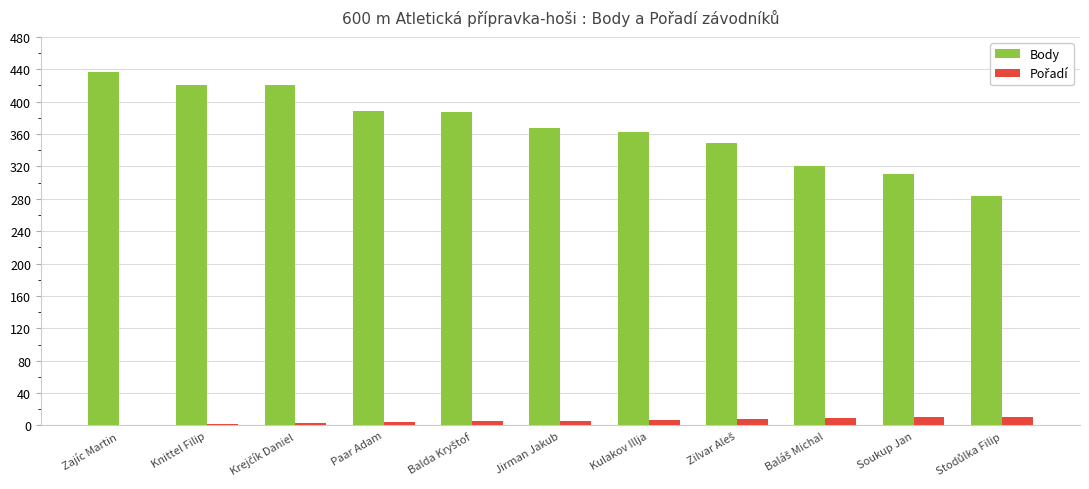

True or false: Body has a value of 421 at Knittel Filip.

True